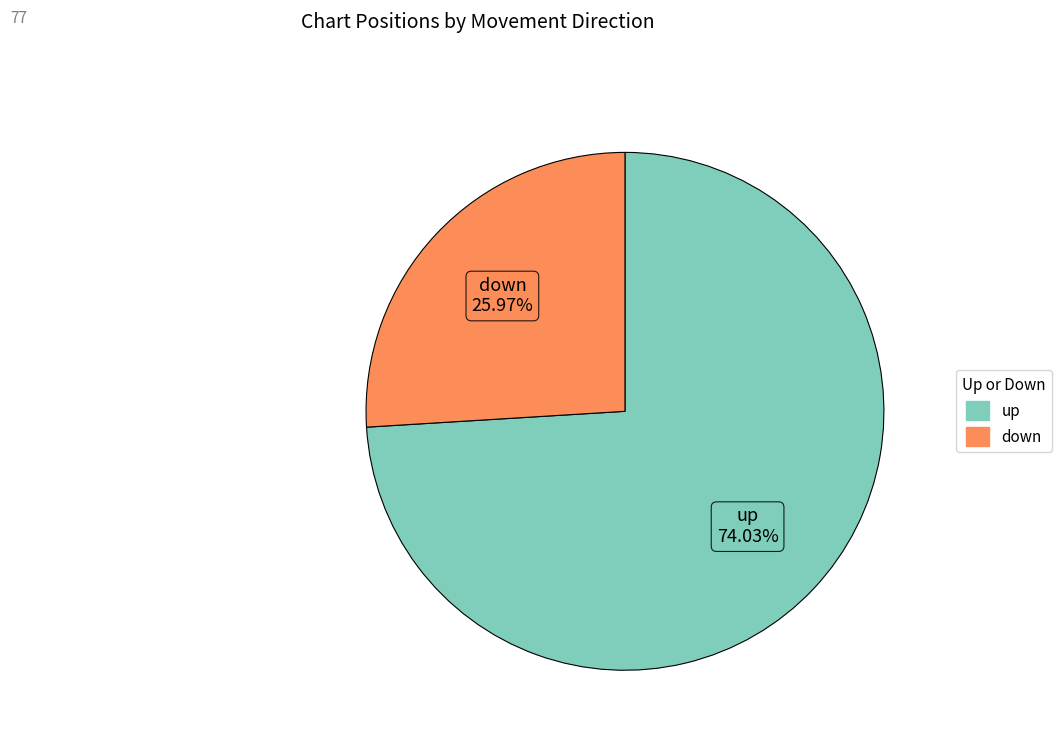

The down slice represents 35% of the pie. True or false?

False